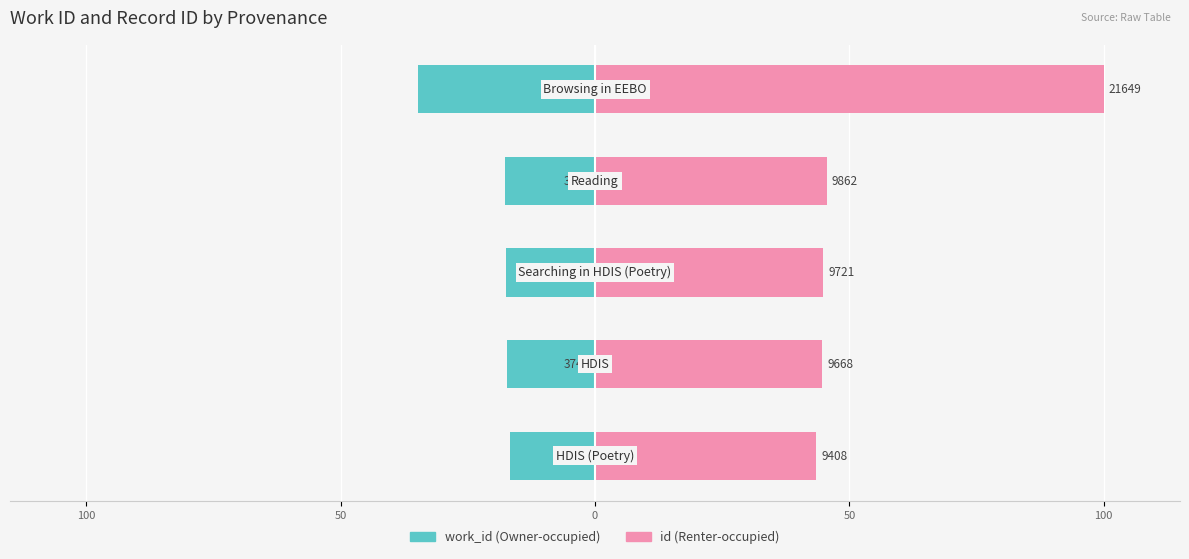

What is the sum of all id values?

278.6